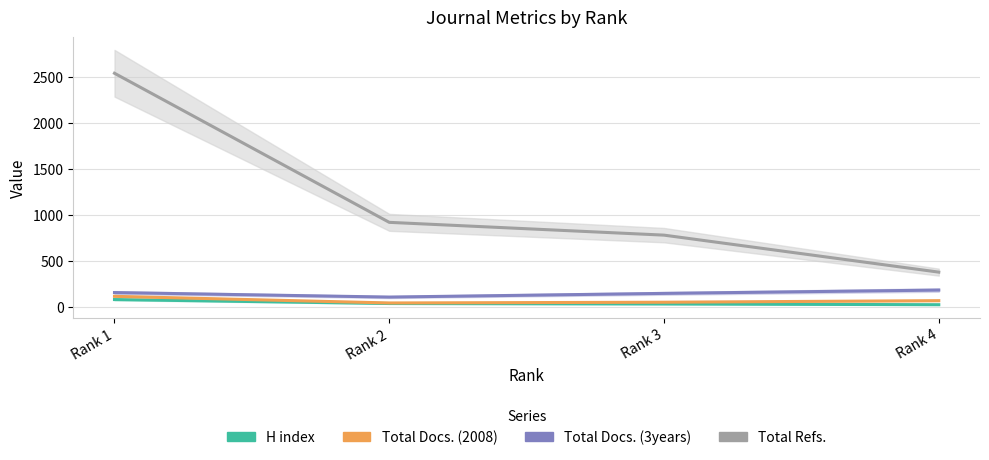

Between Rank 2 and Rank 4, which series saw the biggest shift?

Total Refs.